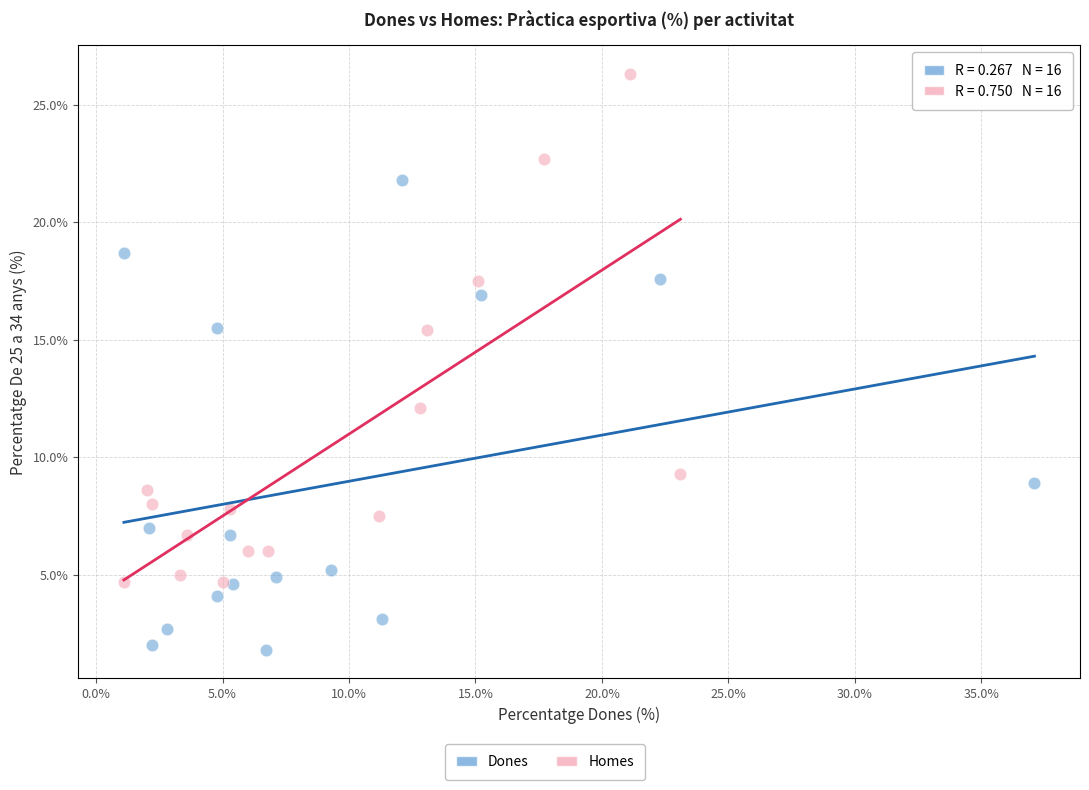

Which series reaches the minimum Y coordinate?

Dones